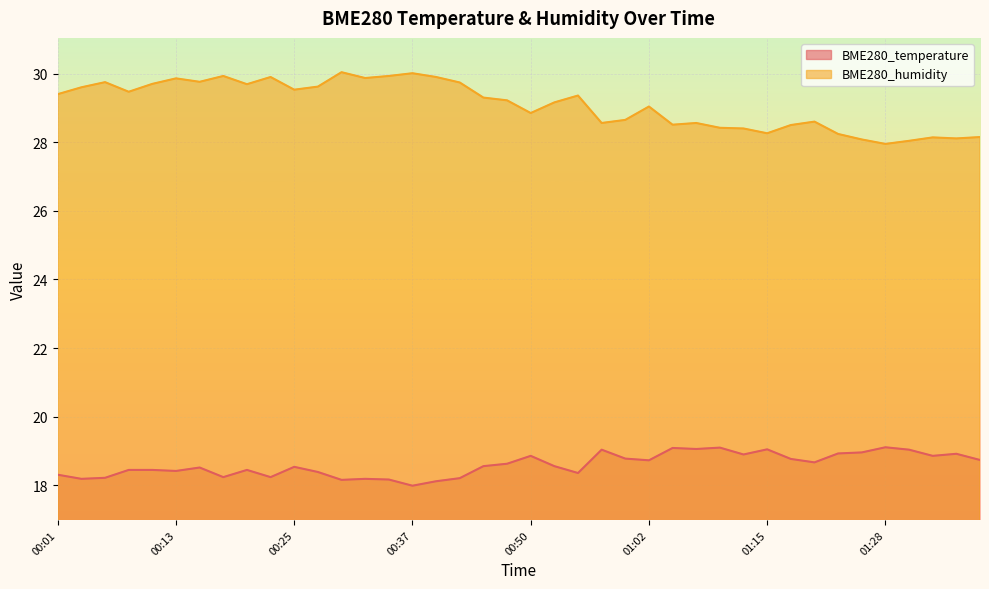

What is the minimum value for BME280_temperature?

18.0